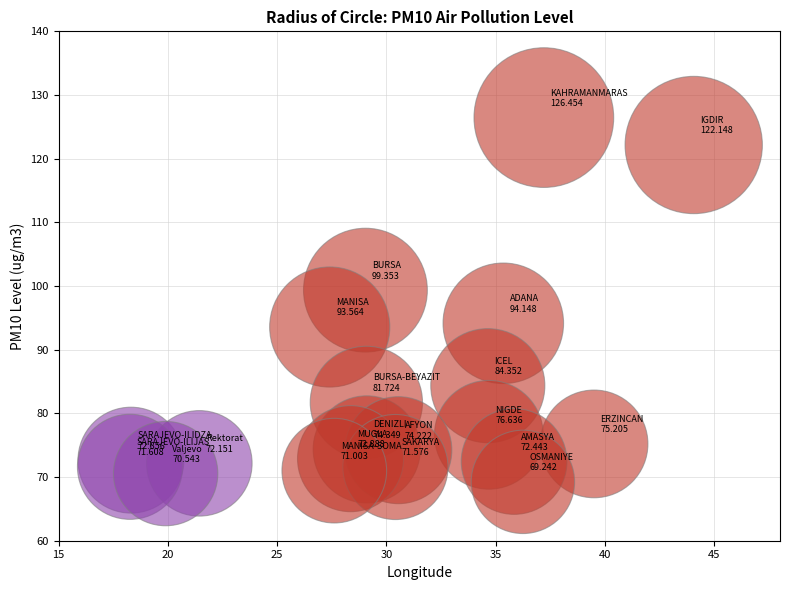

What is the range of X values (max minus min)?

25.8